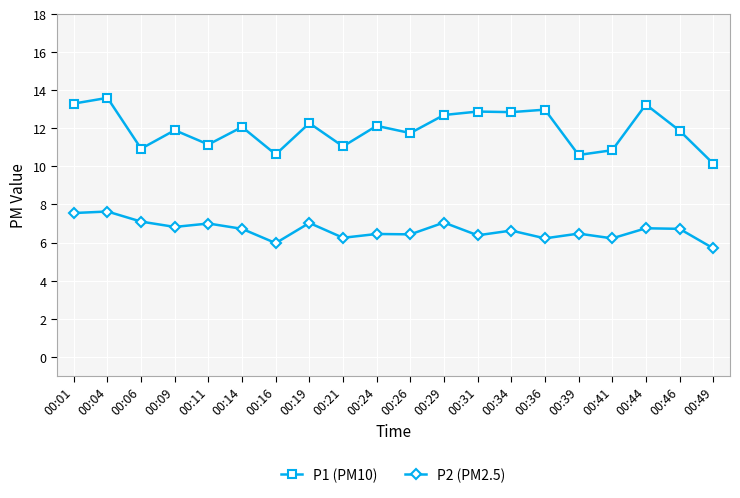

What are all the series names shown in the legend?

P1 (PM10), P2 (PM2.5)